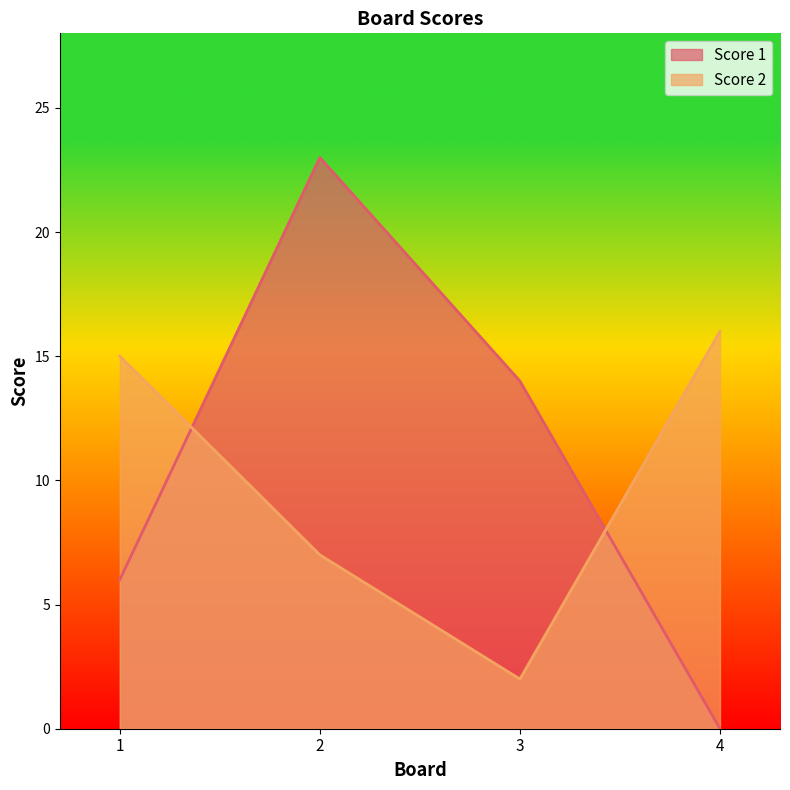

Where does the Score 1 series first go above 14?

2